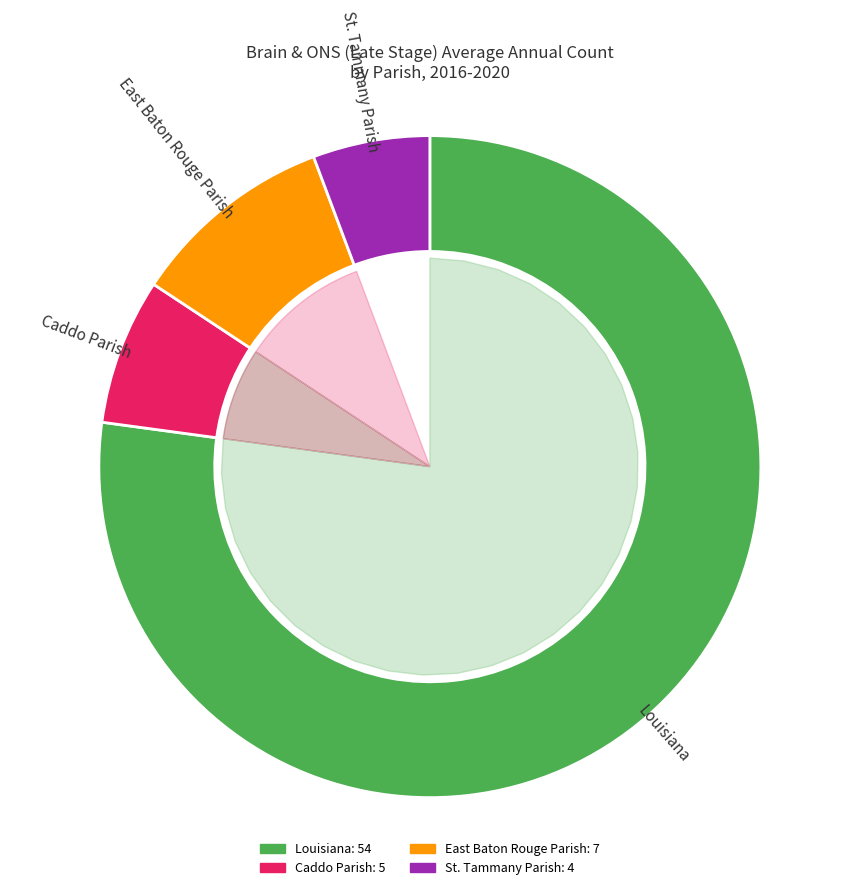

What percentage is NOT represented by East Baton Rouge Parish?

90.0%